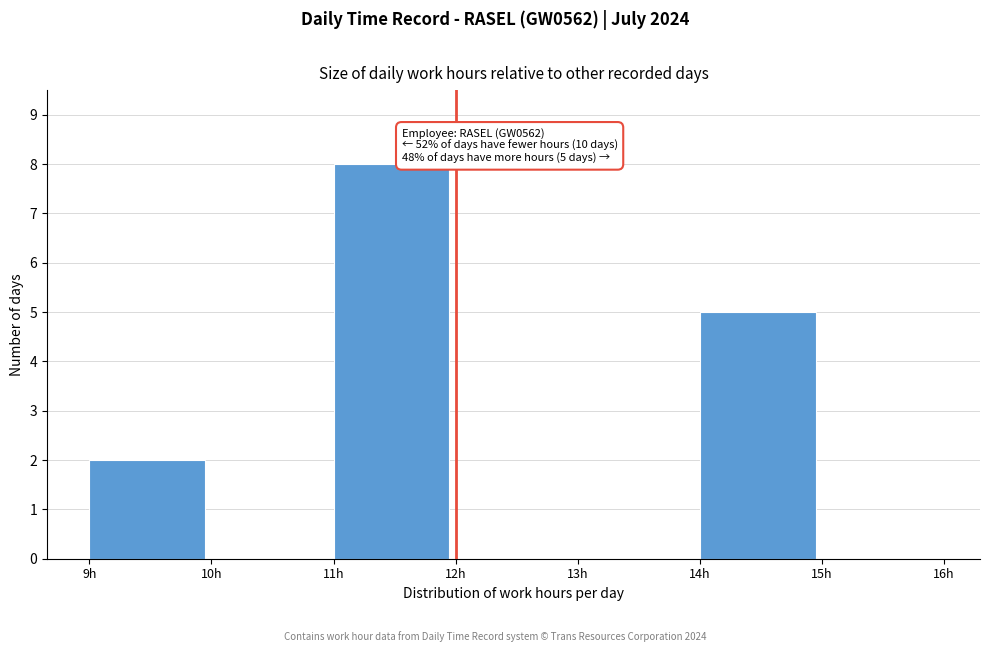

Over which range of the x-axis is the bar tallest?

11 to 12